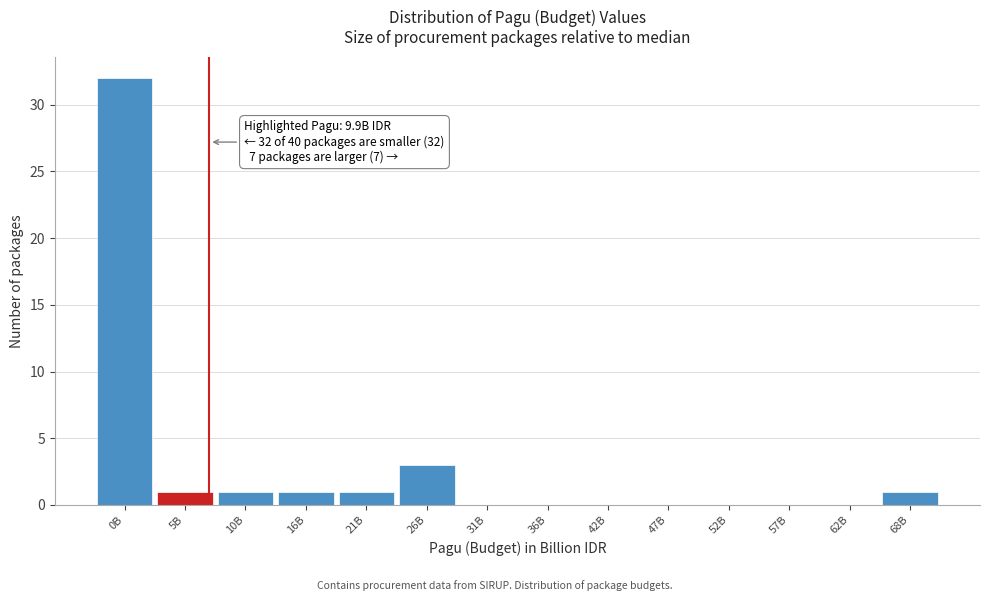

Reading left to right, extract all data points from this chart.

0B=32	5B=1	10B=1	16B=1	21B=1	26B=3	31B=0	36B=0	42B=0	47B=0	52B=0	57B=0	62B=0	68B=1